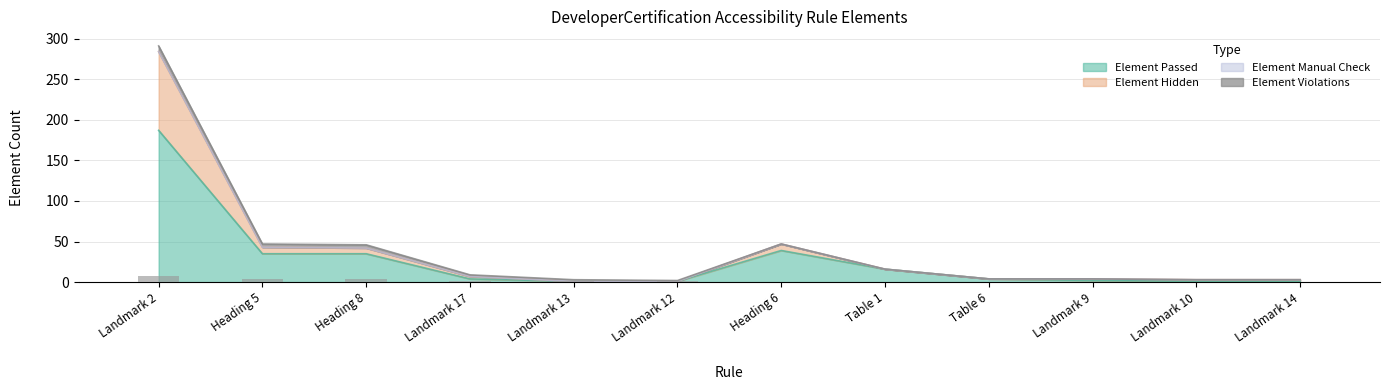

What is the maximum value for Element Passed?

187